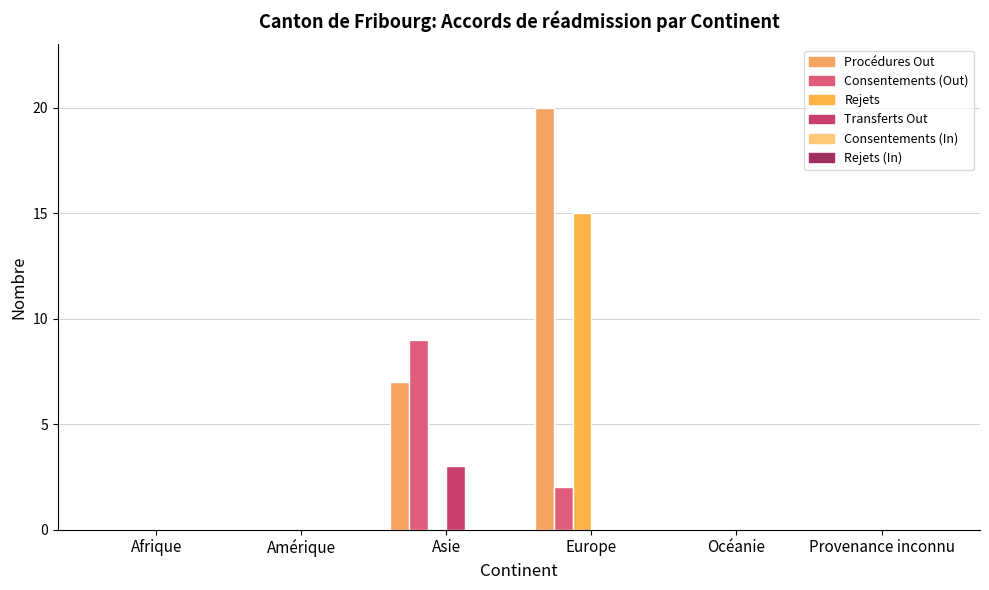

Which series changed the most between Asie and Océanie?

Consentements (Out)